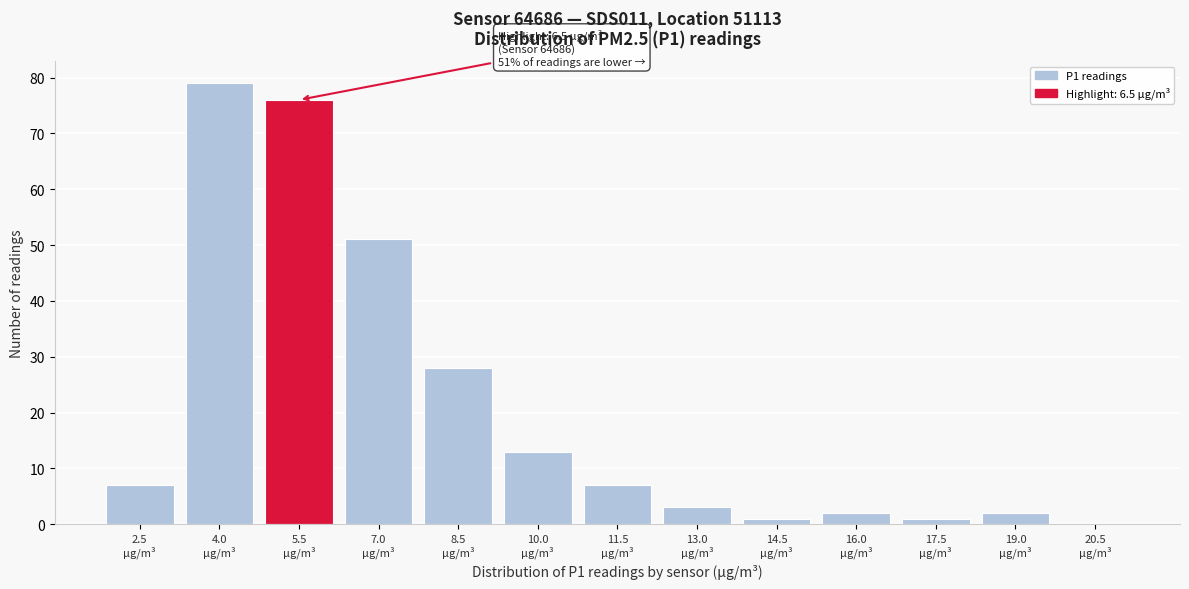

What is the sum of all values?

270